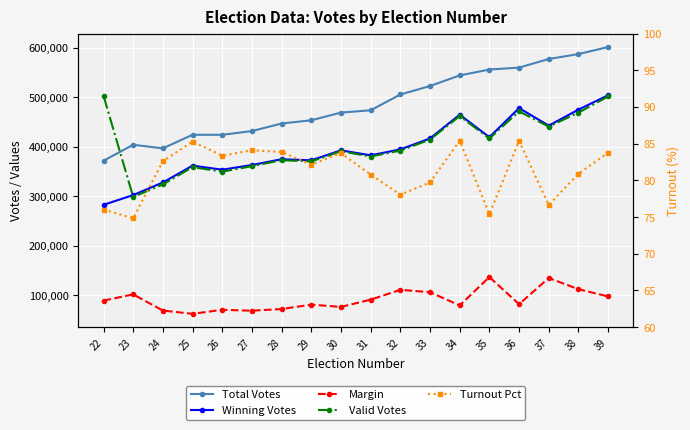

Where is the first local maximum for Total Votes?

23